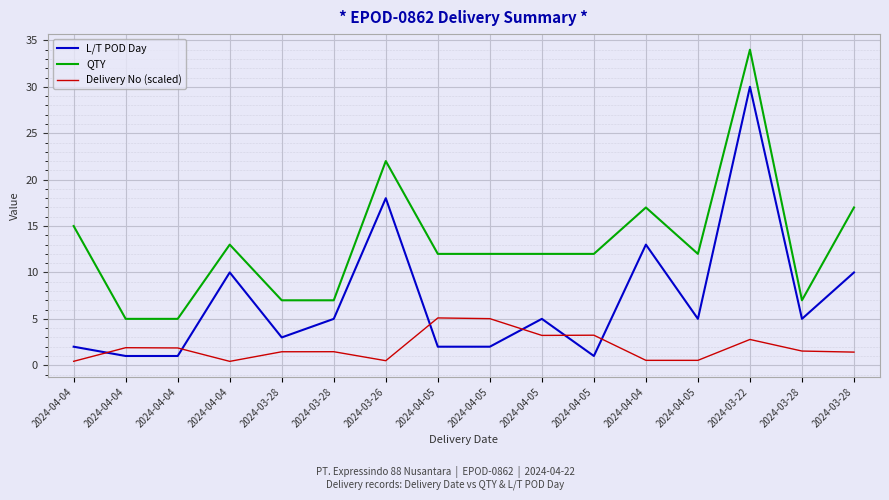

At which label does L/T POD Day reach its minimum?

2024-04-04